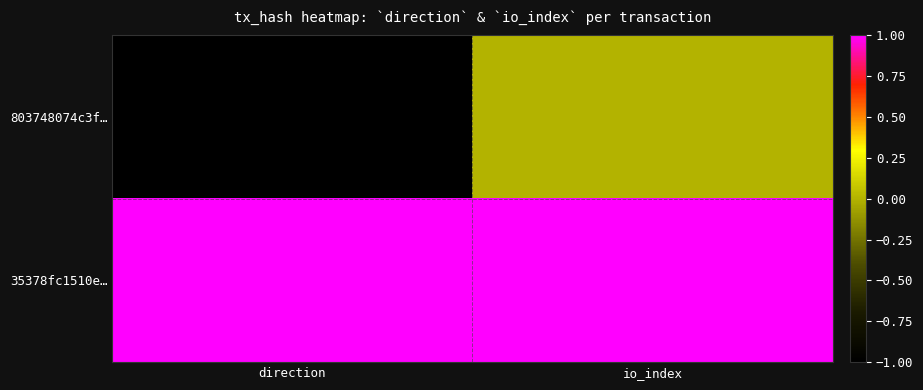

At which category does the chart reach its minimum across all series?

direction